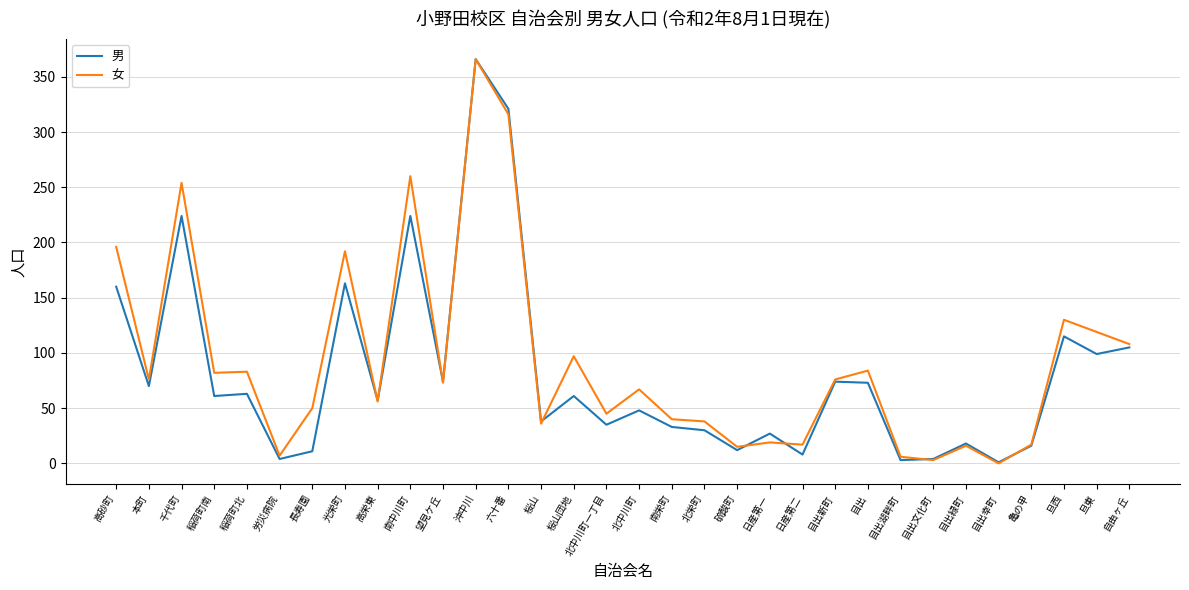

True or false: 女 and 男 intersect in this chart.

True